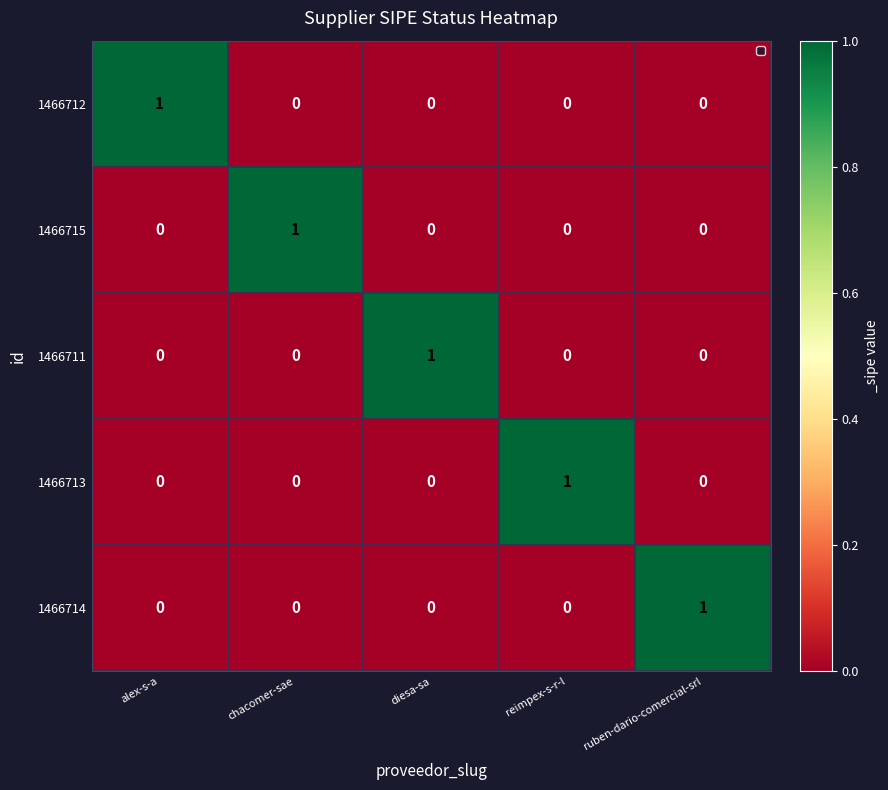

The value of 1466714 at diesa-sa is 0. True or false?

True